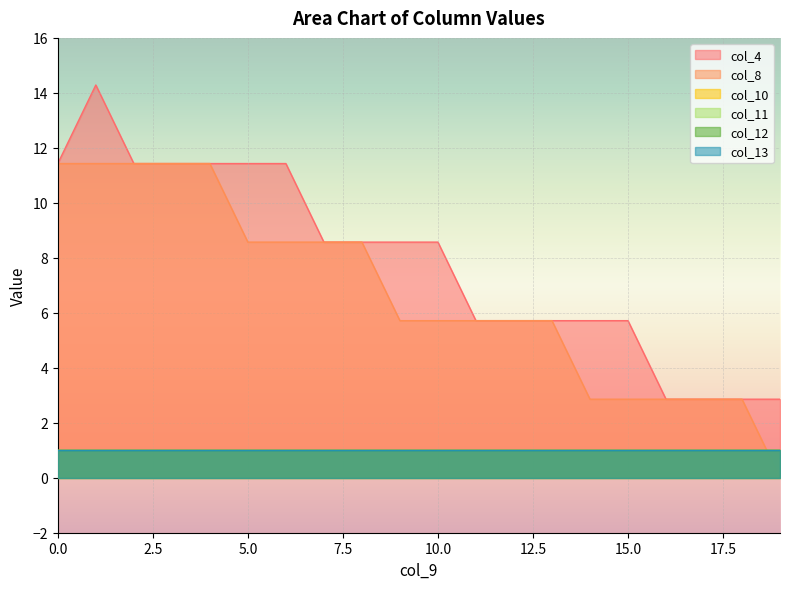

At how many categories does at least one series exceed 9?

7